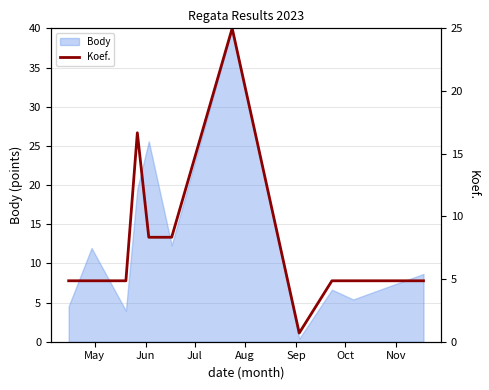

What is the minimum value shown in the chart?

0.7